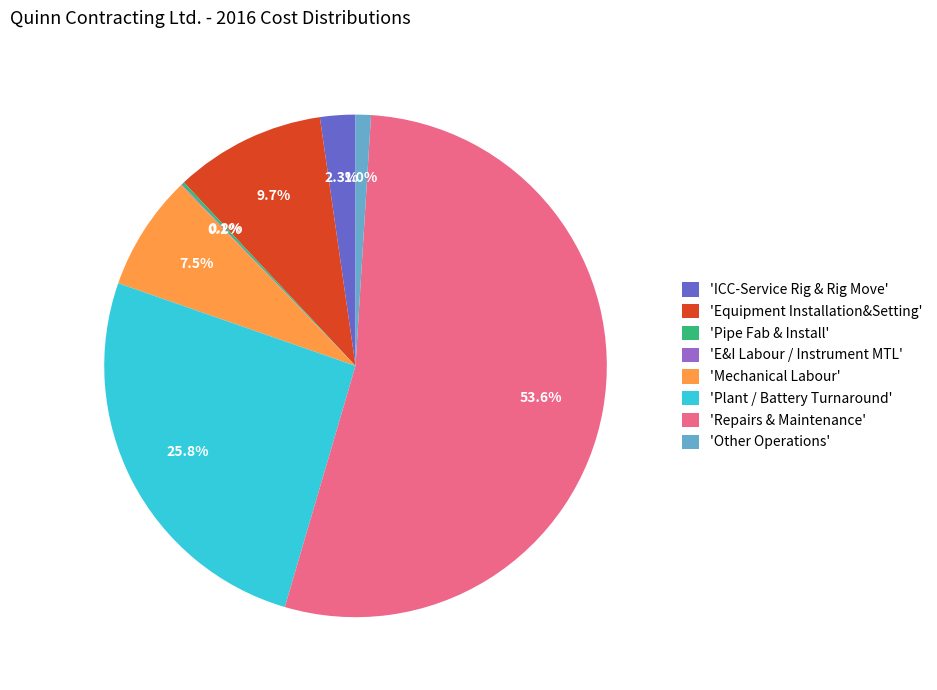

Which slice is the largest?

'Repairs & Maintenance'